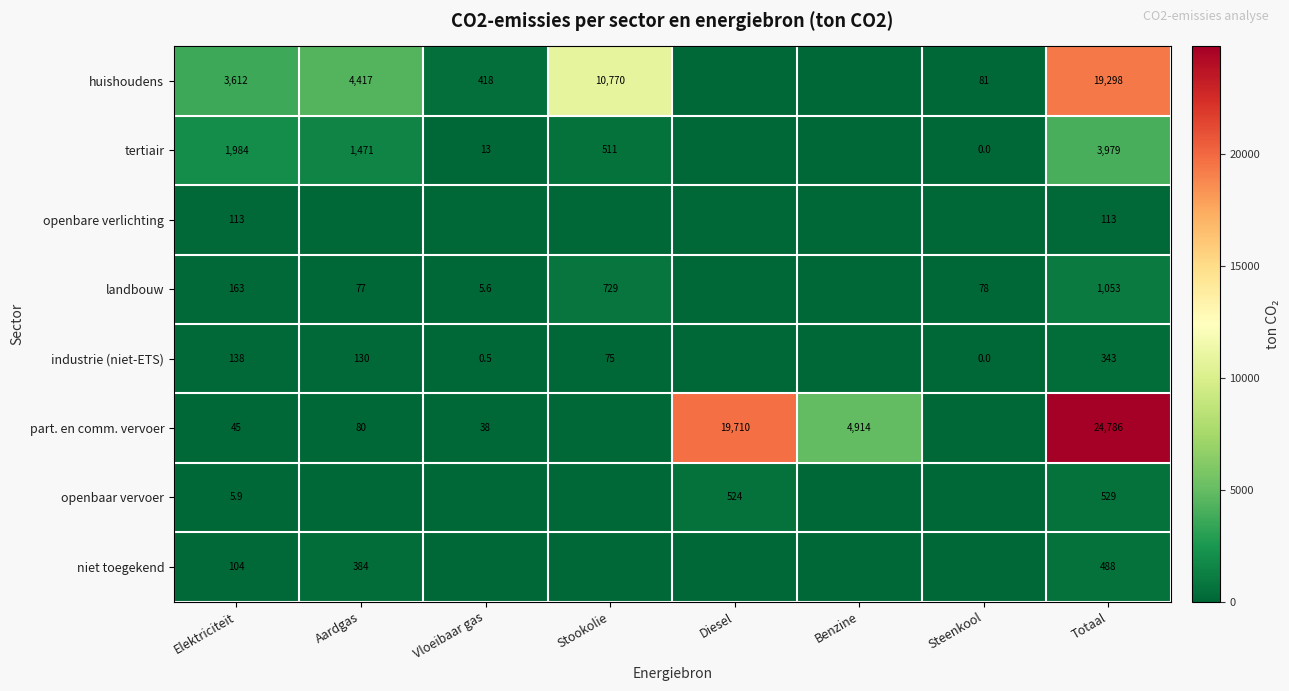

The value of part. en comm. vervoer at Elektriciteit is 45.0. True or false?

True